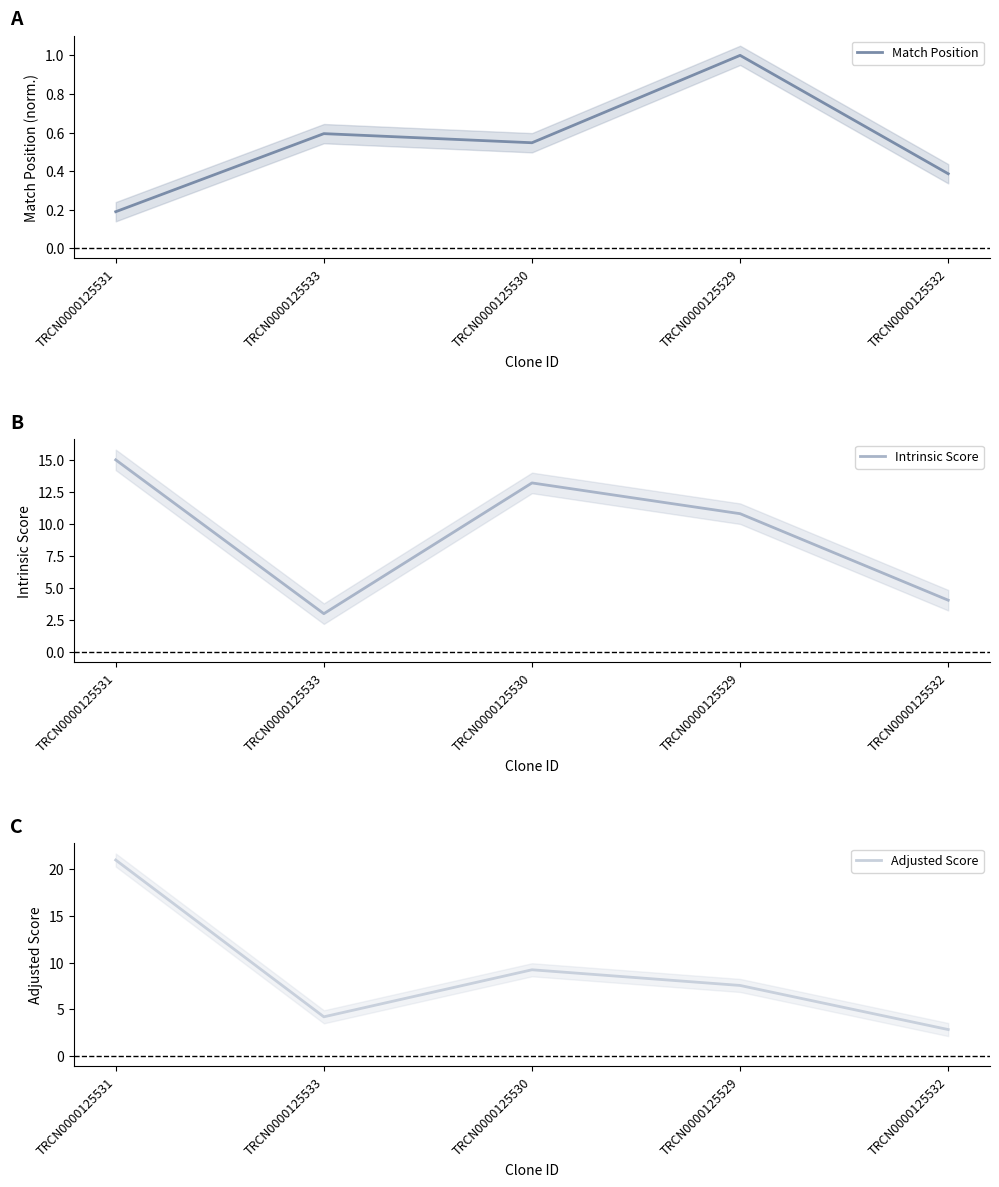

At how many categories does at least one series exceed 6?

3